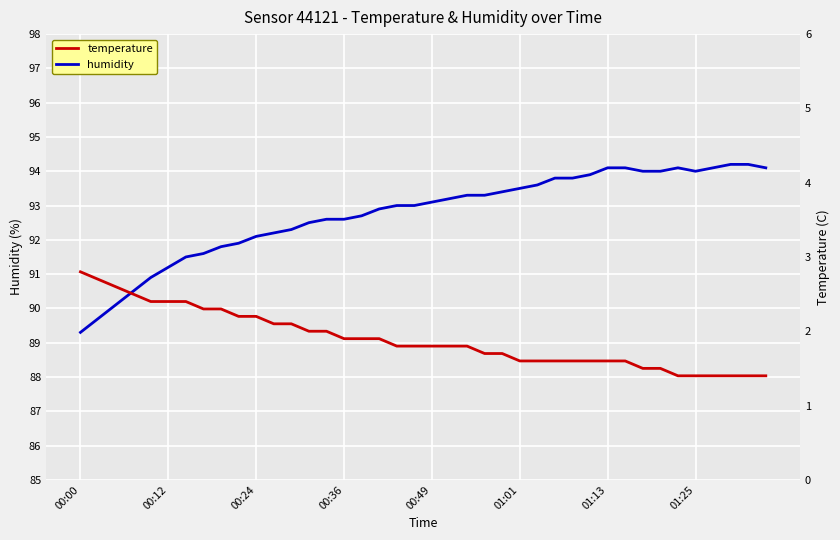

Is it true that humidity equals 133.7 at 00:36?

False